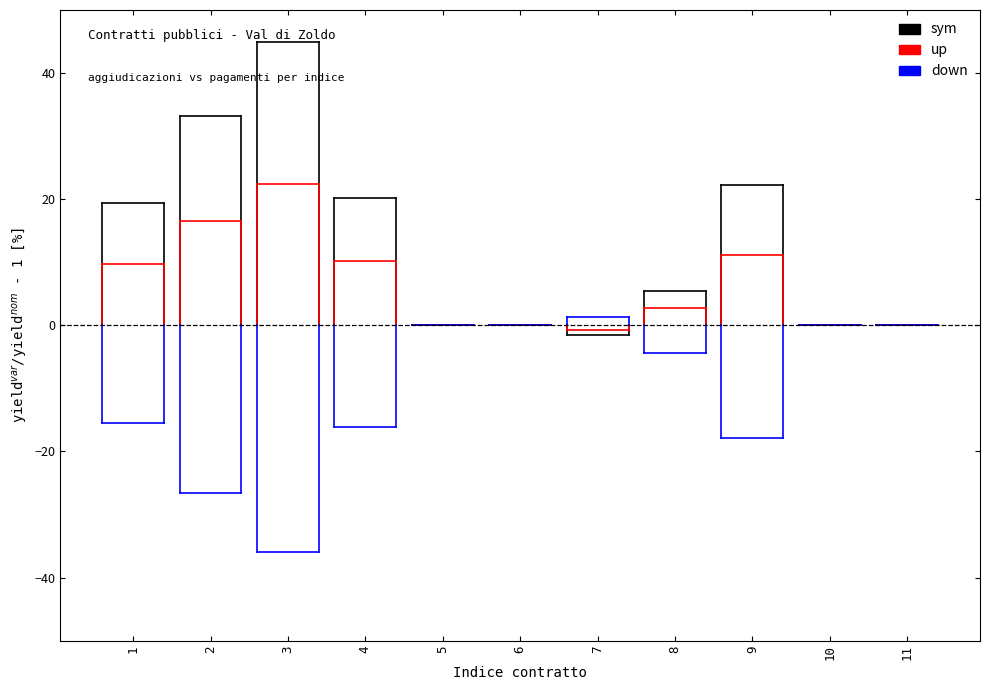

Does the chart display data point markers on the line(s)?

No